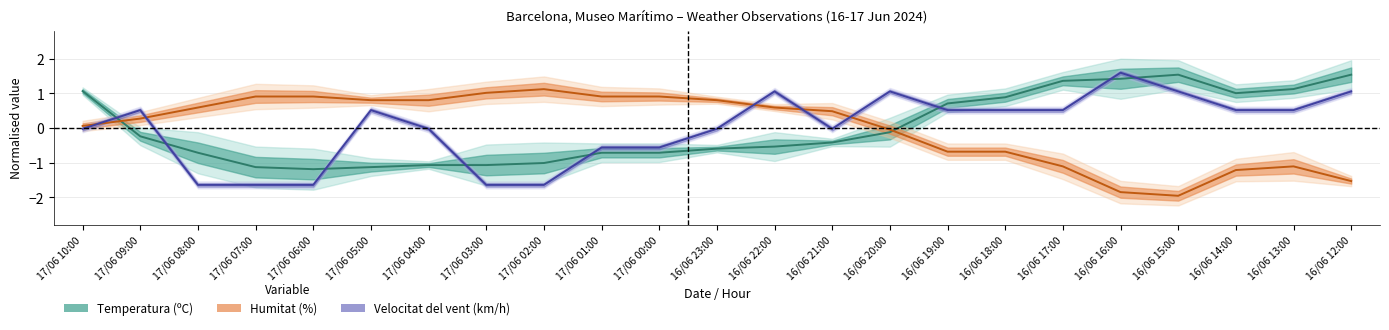

In Humitat (%), how many points are higher than both neighbors (excluding endpoints)?

2